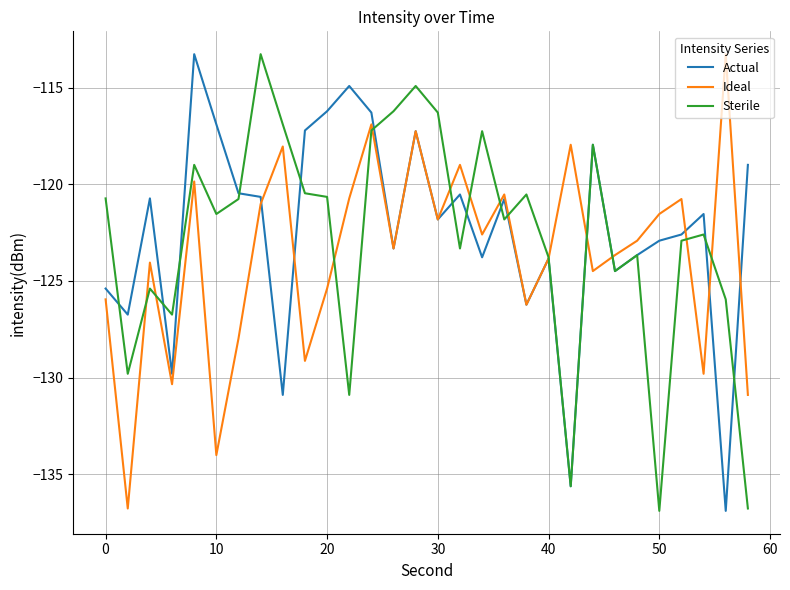

What is the greatest value displayed?

-113.3